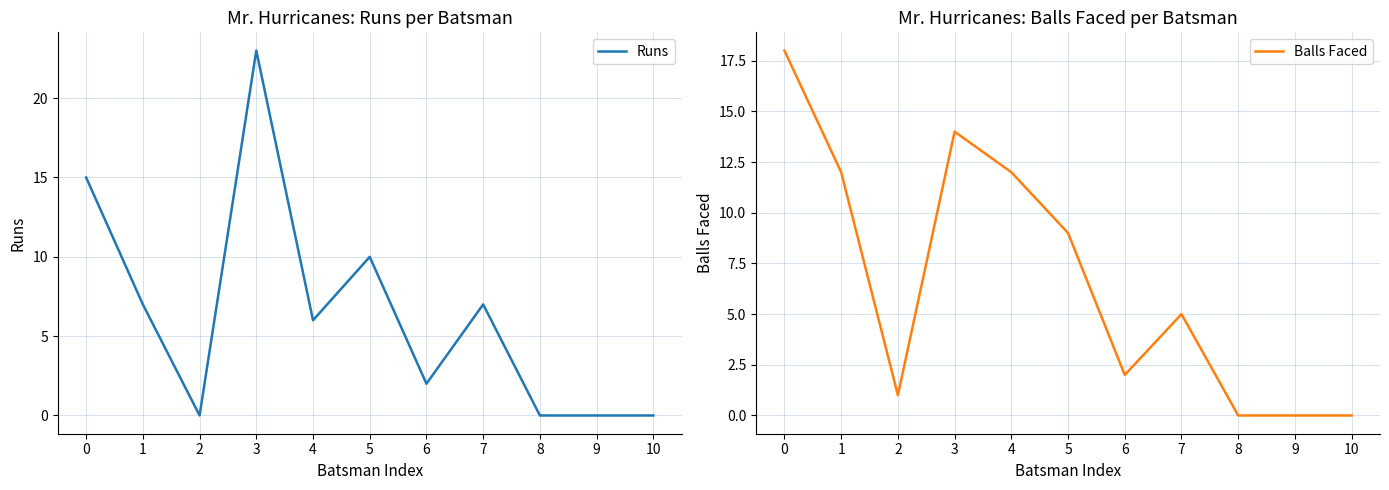

What are all the series names shown in the legend?

Runs, Balls Faced